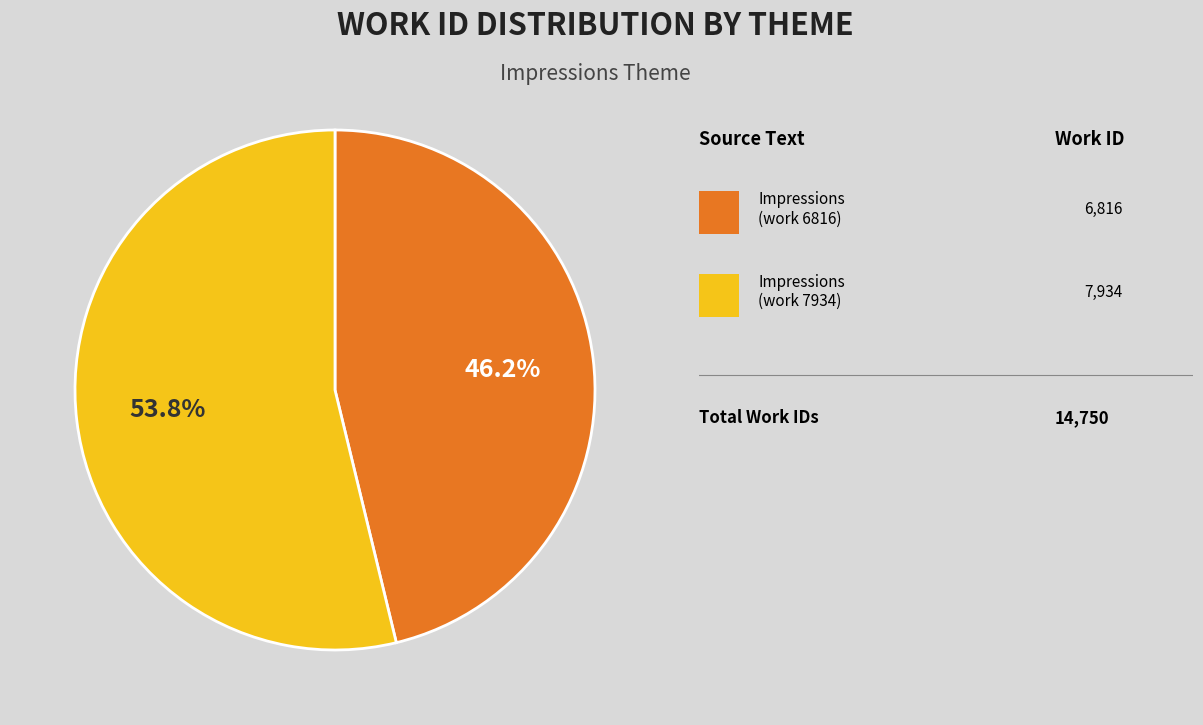

Is there a majority slice in this chart?

Yes